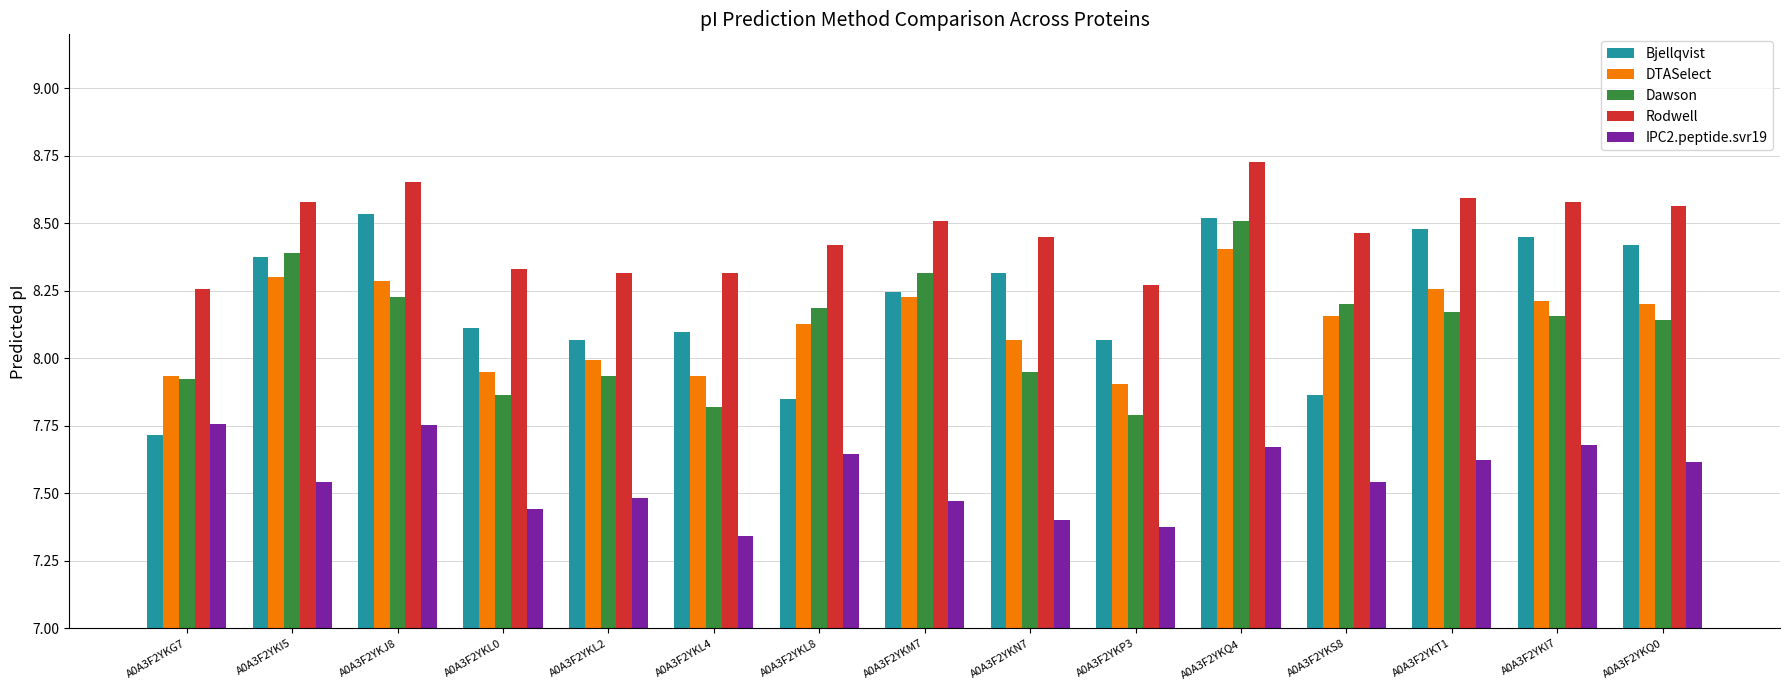

How many data points in Bjellqvist are above 8?

12